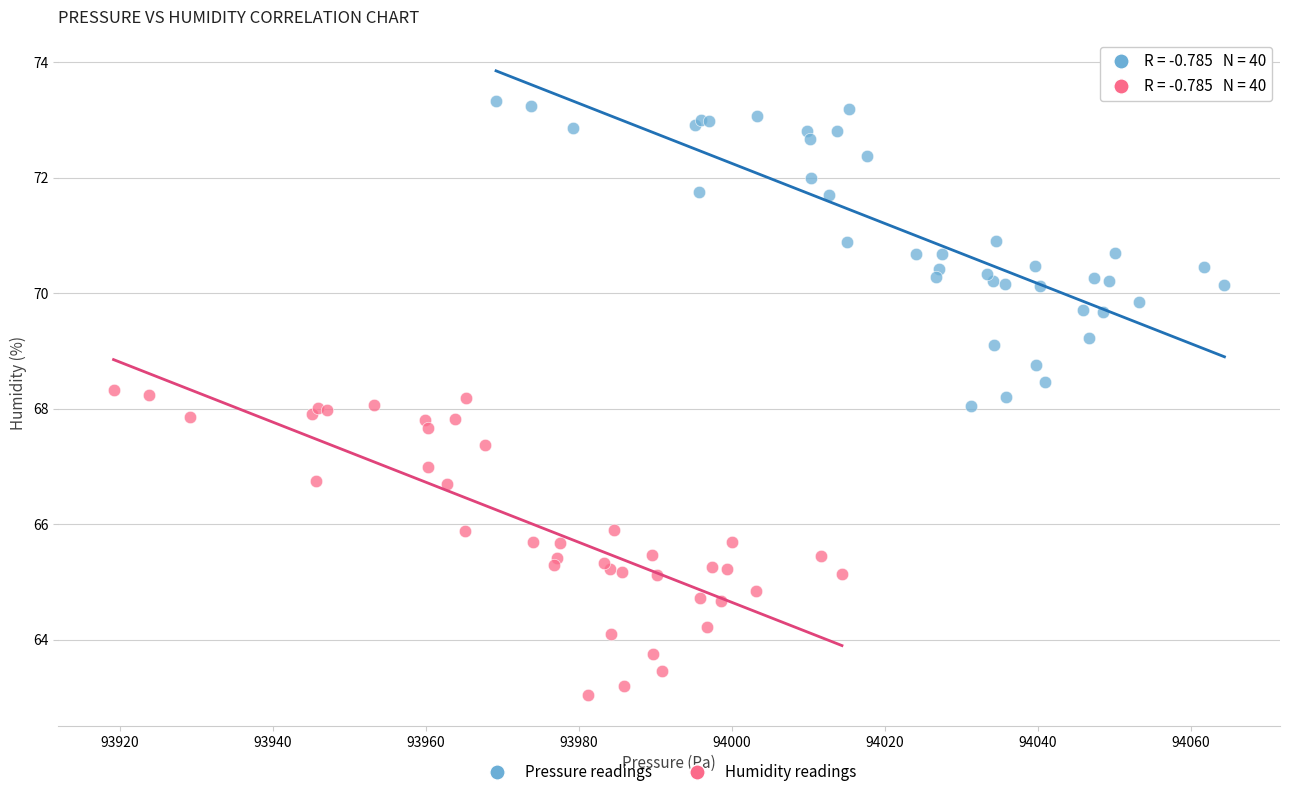

Which series contains the highest Y value?

Pressure readings